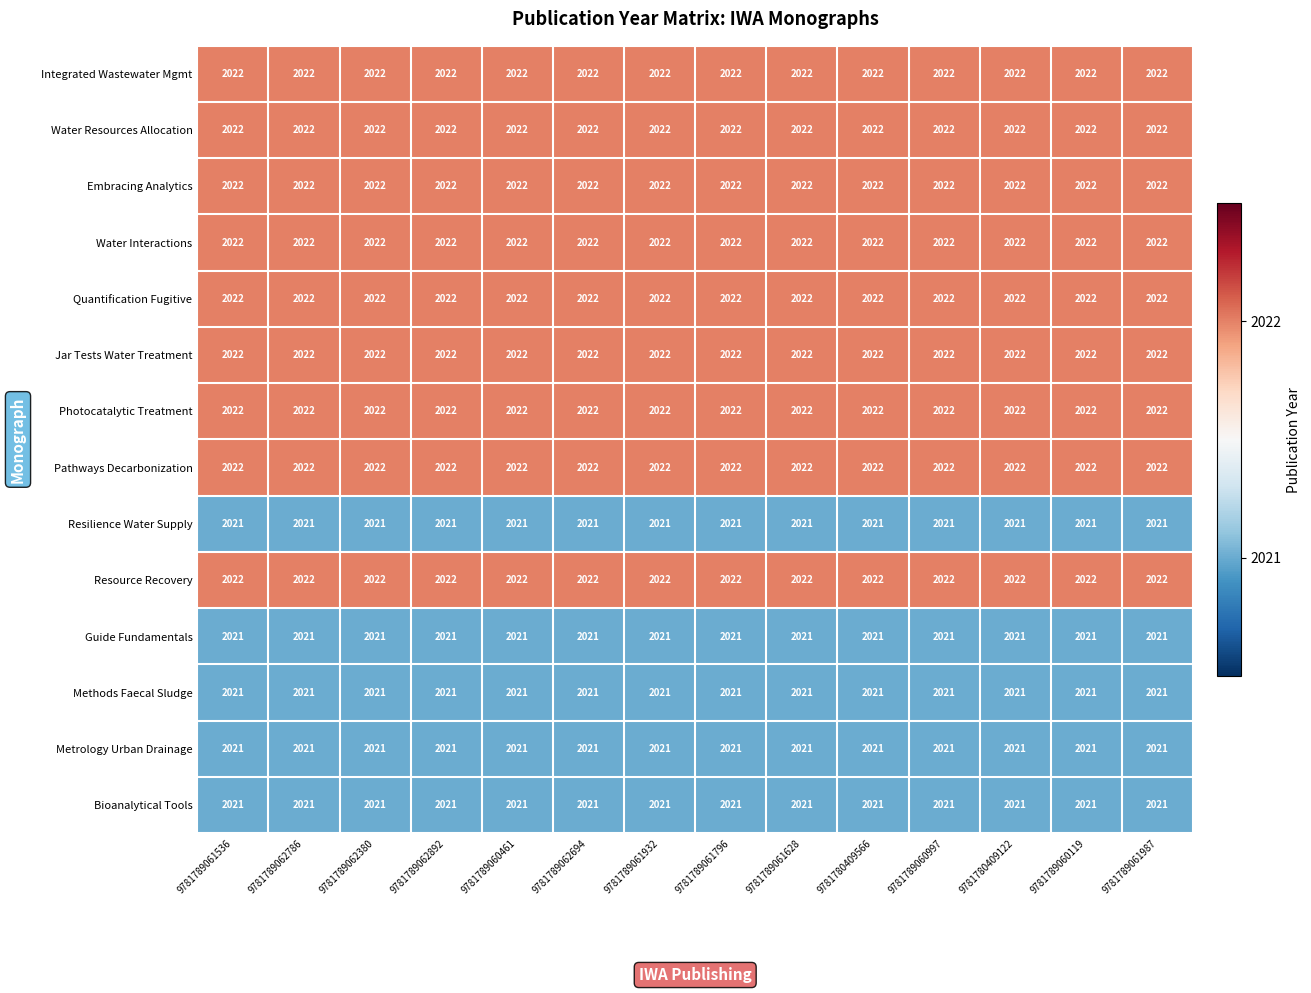

What is the total value across all series at 9781789061536?

28303